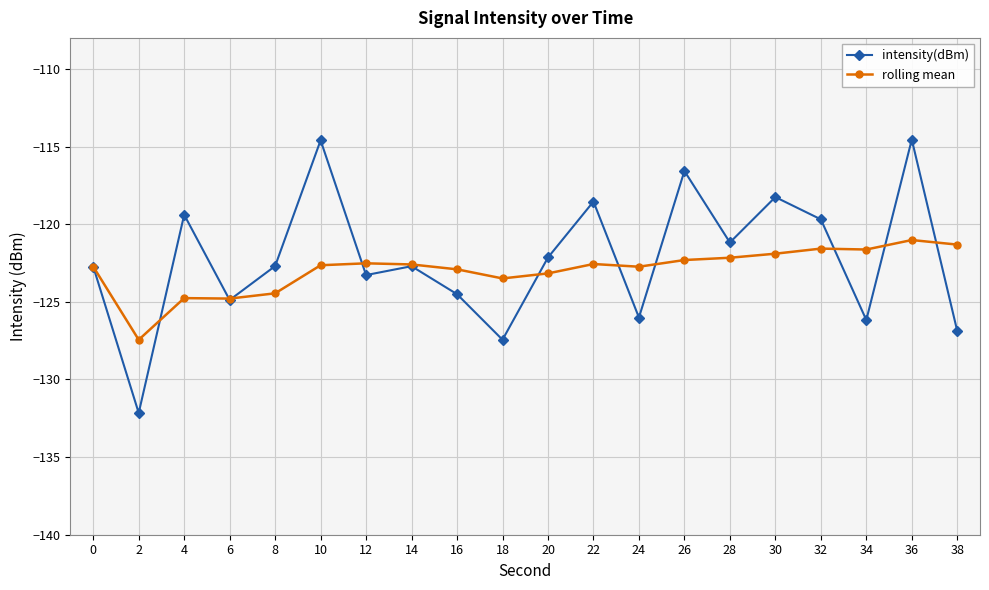

In rolling mean, how many points are lower than both neighbors (excluding endpoints)?

5